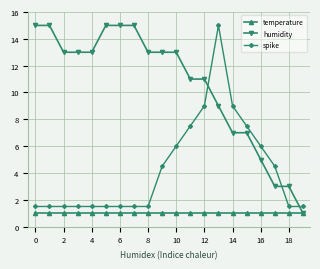

What is the maximum value for spike?

15.0